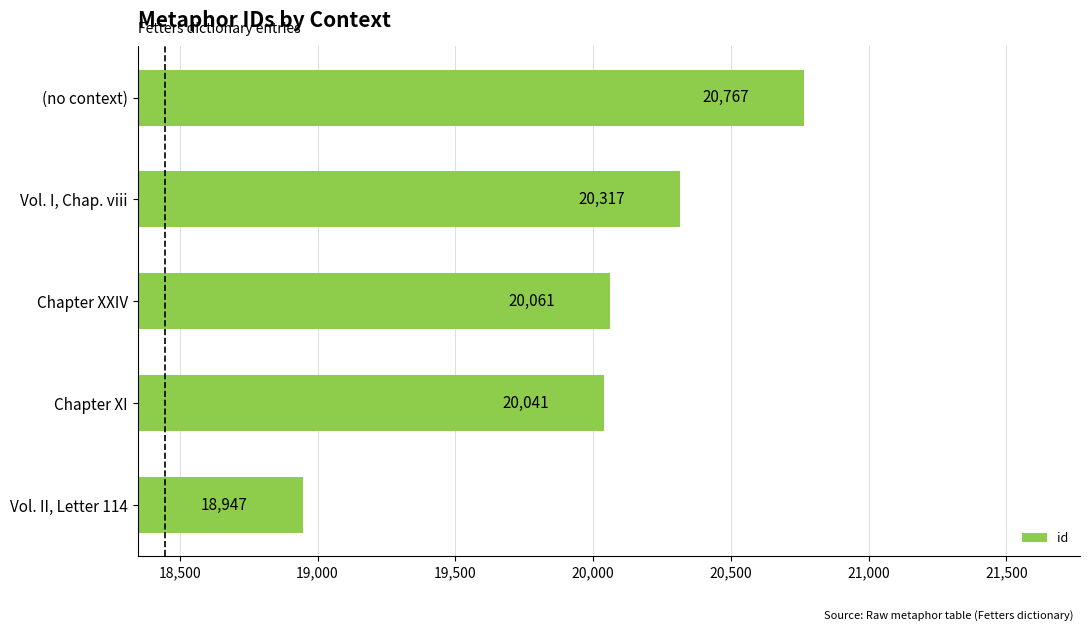

How many bars are there in total?

5